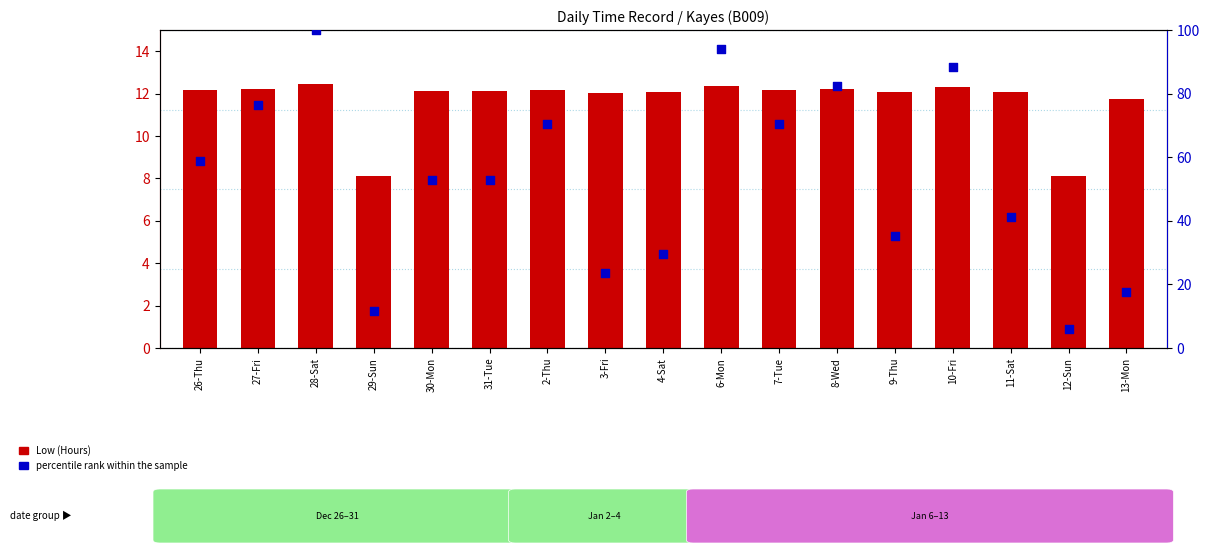

What are all the series names shown in the legend?

Low (Hours), percentile rank within the sample